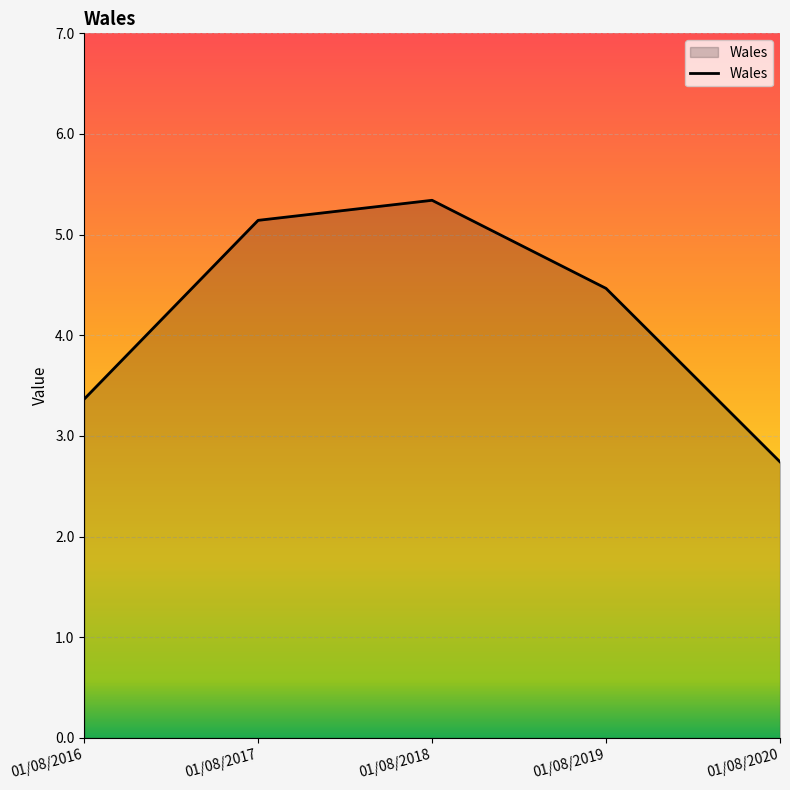

What is the smallest value displayed?

2.7